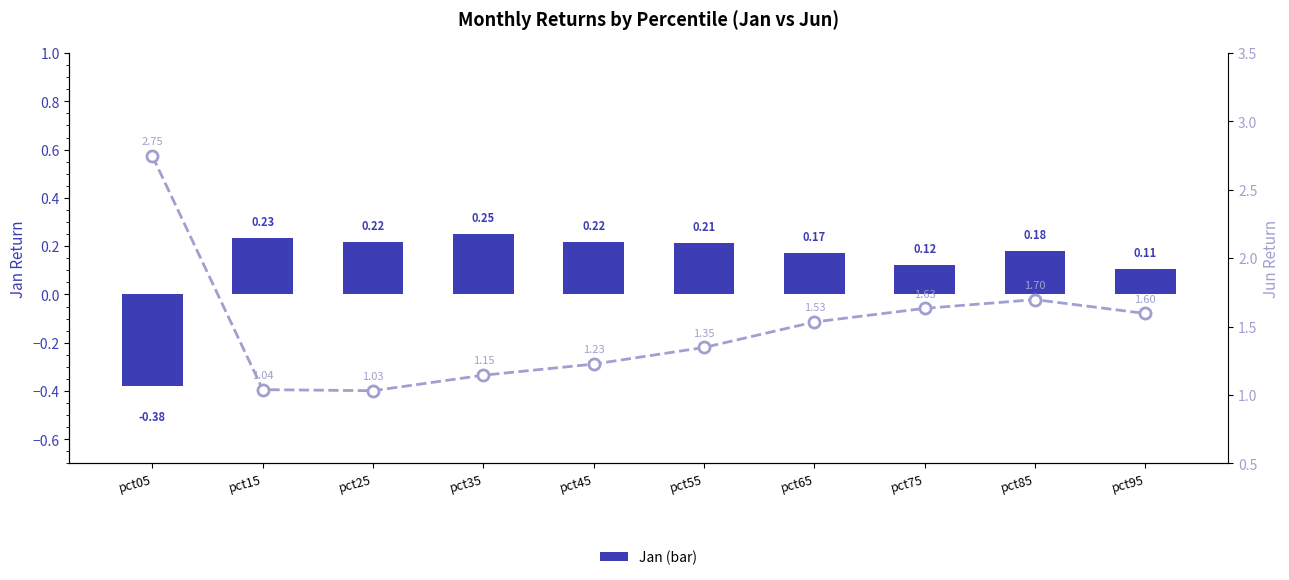

Reading right to left, what are all the values shown in this chart?

Jan (bar): 0.1	0.2	0.1	0.2	0.2	0.2	0.3	0.2	0.2	-0.4
Jun (line): 1.6	1.7	1.6	1.5	1.3	1.2	1.1	1.0	1.0	2.7